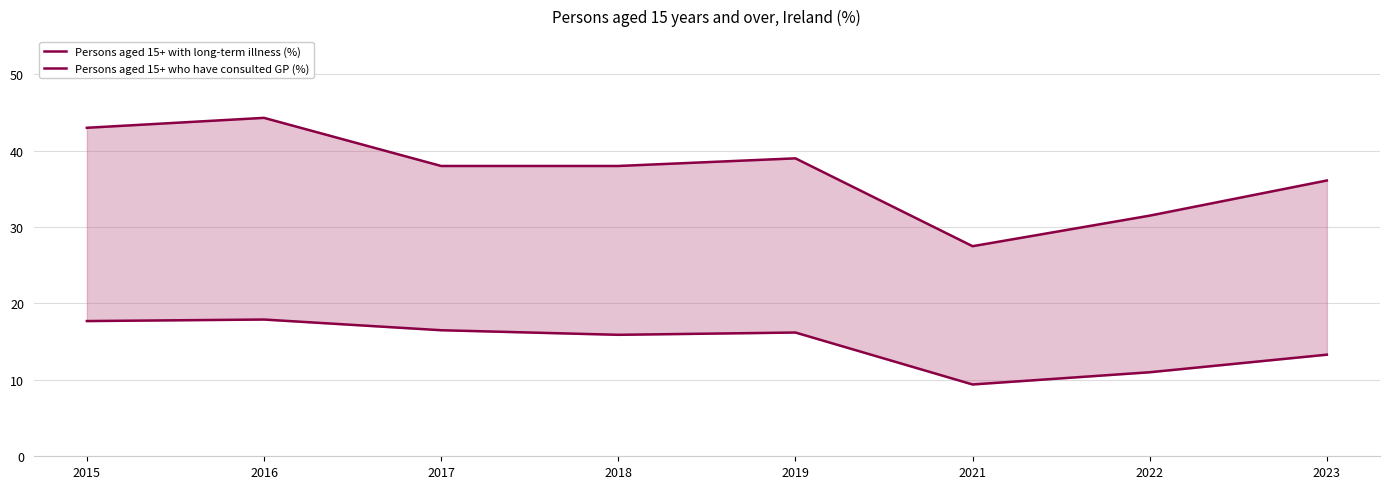

How many lines are shown in the chart?

2